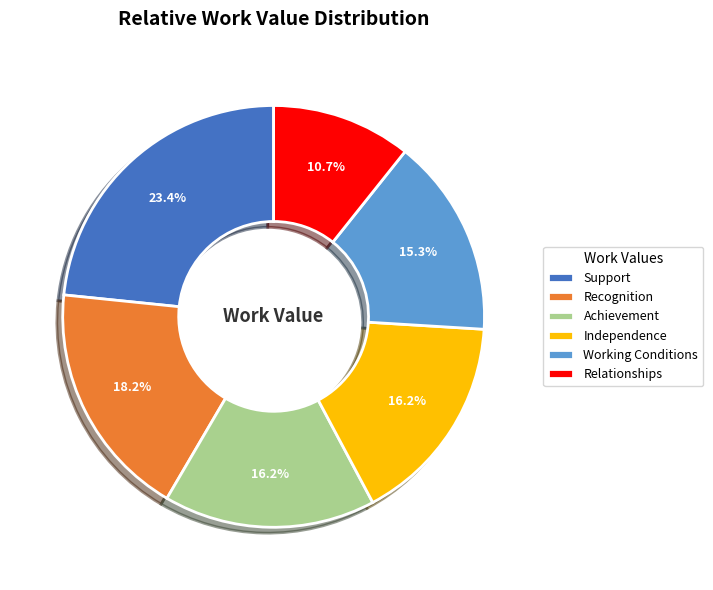

What is the smallest slice in the pie chart?

Relationships